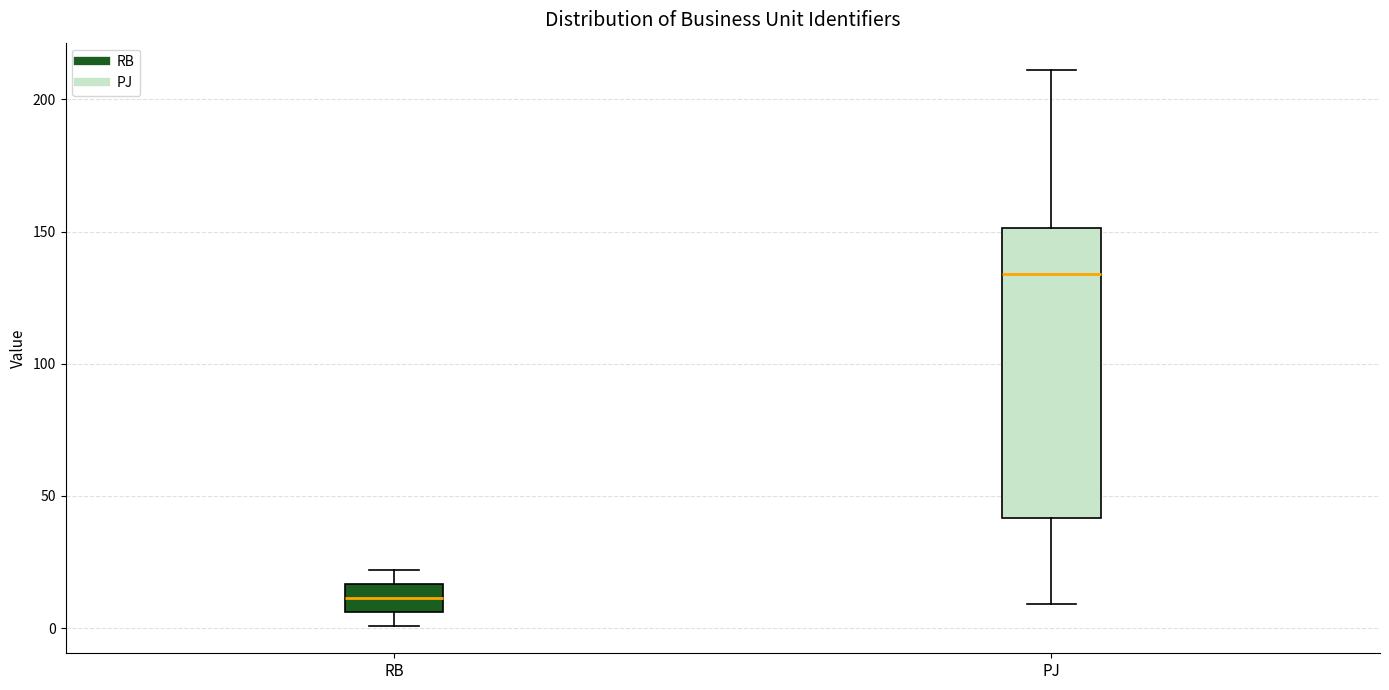

Reading left to right, transcribe this box plot: for each box, give where its median line is, the range the box spans, and where its two whiskers end, as read against the y-axis. The values are not printed on the chart, so give them approximately, as read against the axis.

RB: median 10, box 5 to 15, whiskers 0 to 20
PJ: median 135, box 40 to 150, whiskers 10 to 210